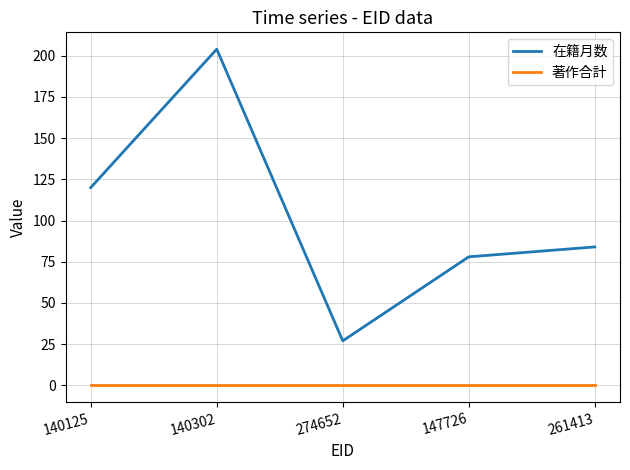

What position from the right is 140125?

5